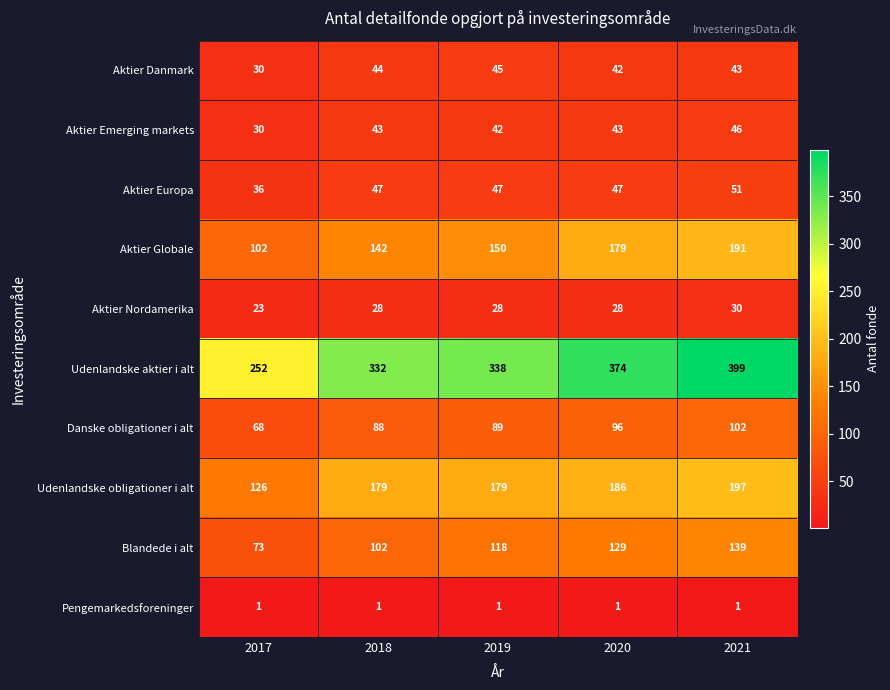

Is it true that Pengemarkedsforeninger equals 2 at 2018?

False